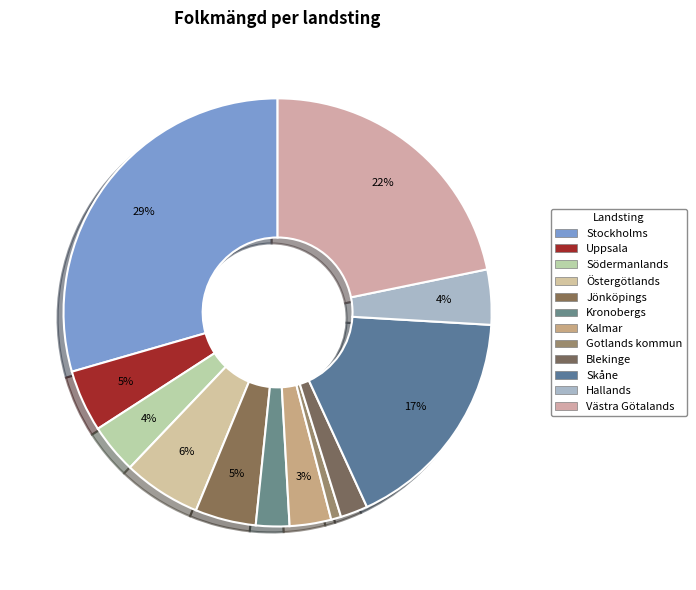

Is Kronobergs the majority of the pie?

No